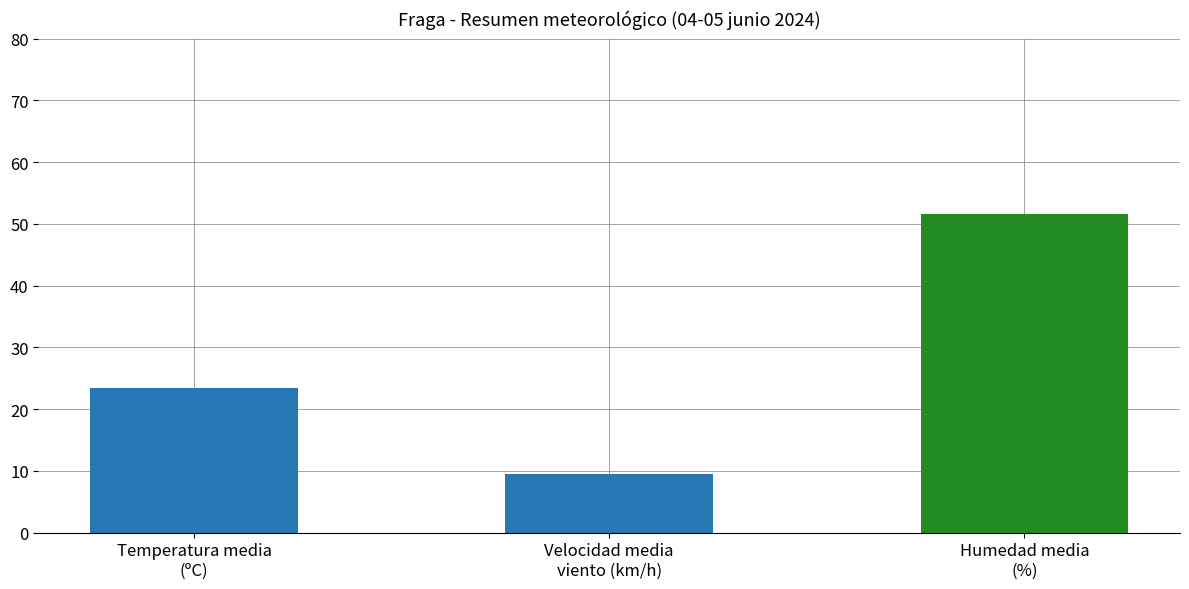

Which label corresponds to the largest value in the chart?

Humedad media
(%)